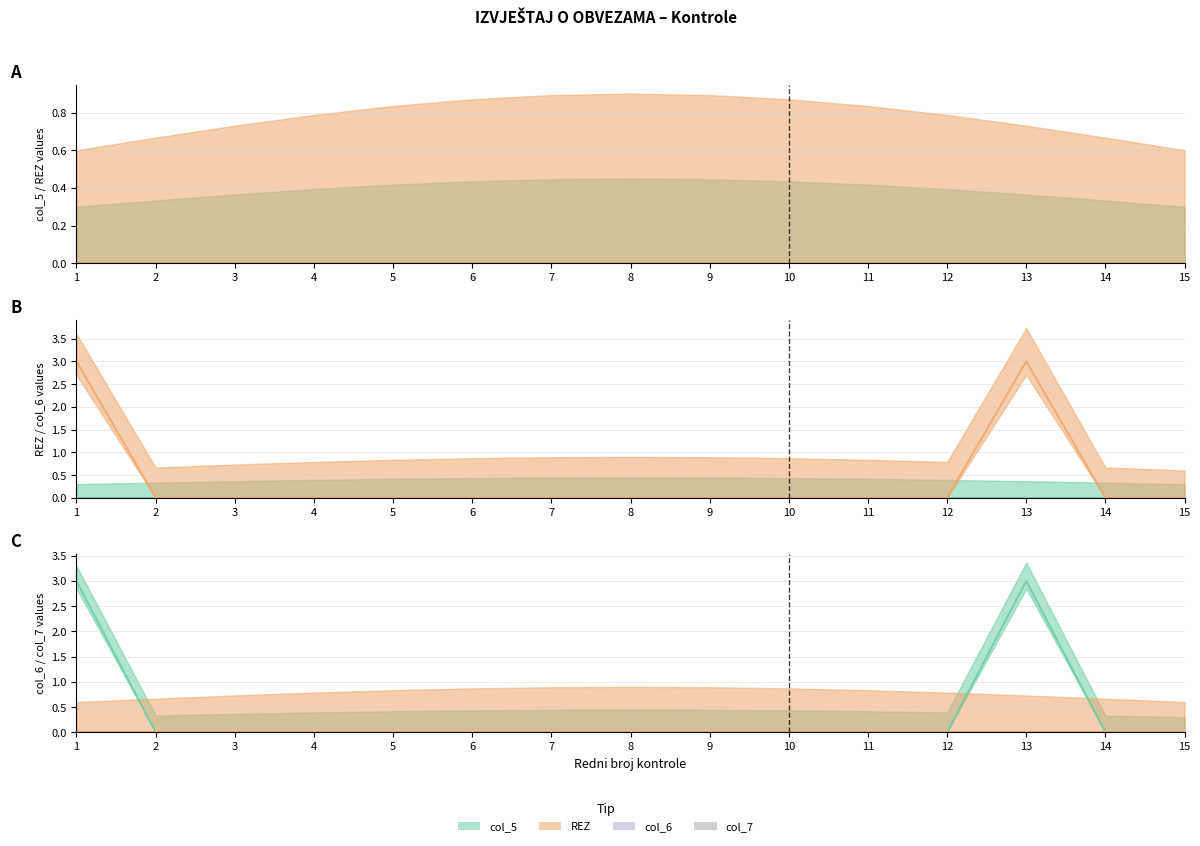

True or false: col_6 and col_5 cross at least once.

False